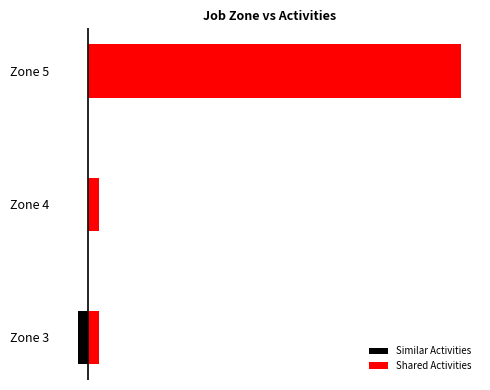

What is the value of the Similar Activities bar at the 1st from the left?

-1